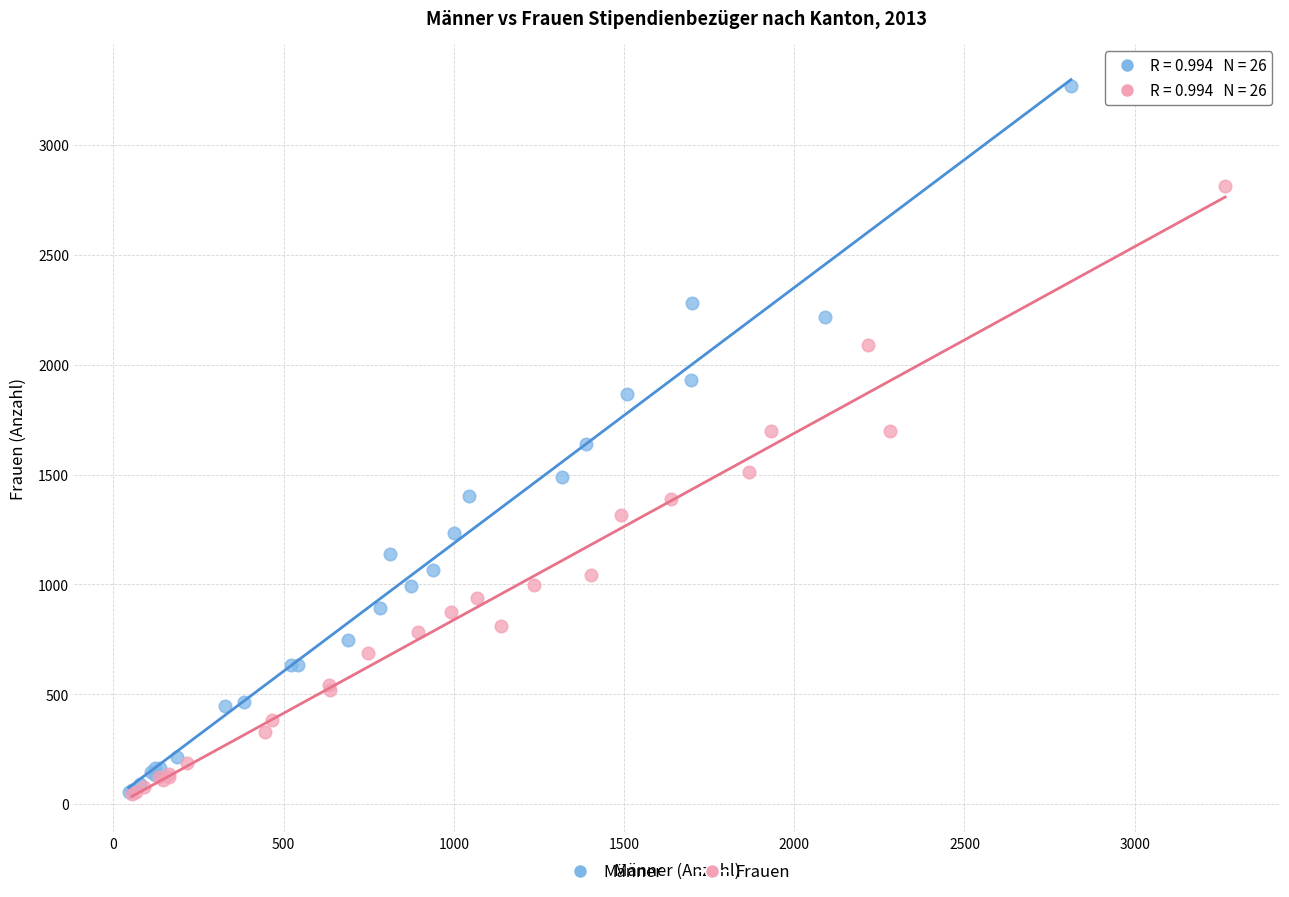

Which series reaches the maximum Y coordinate?

Männer